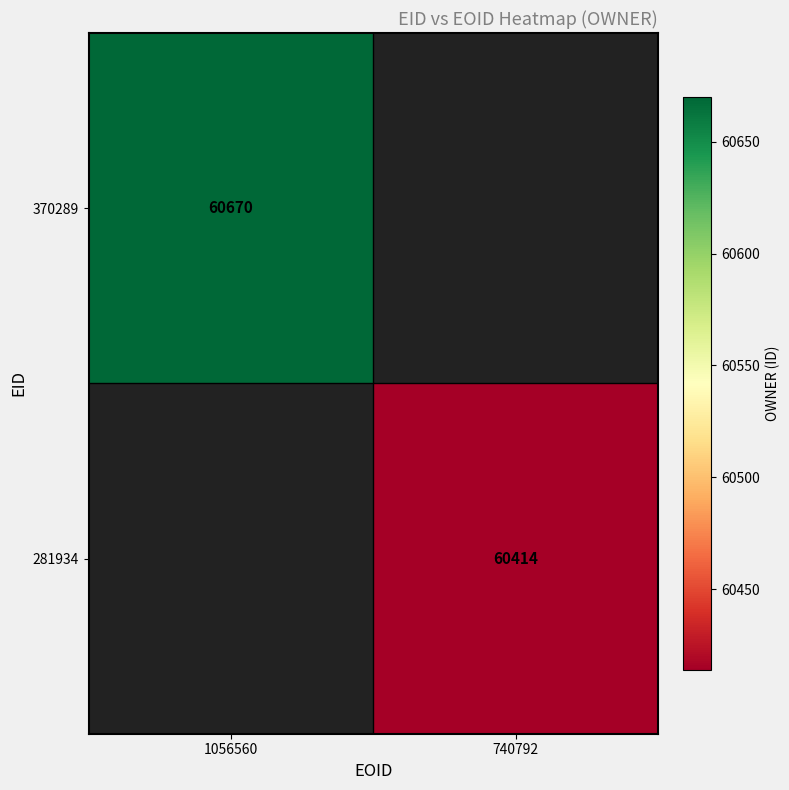

The 370289 series shows 30921.4 at 1056560. True or false?

False